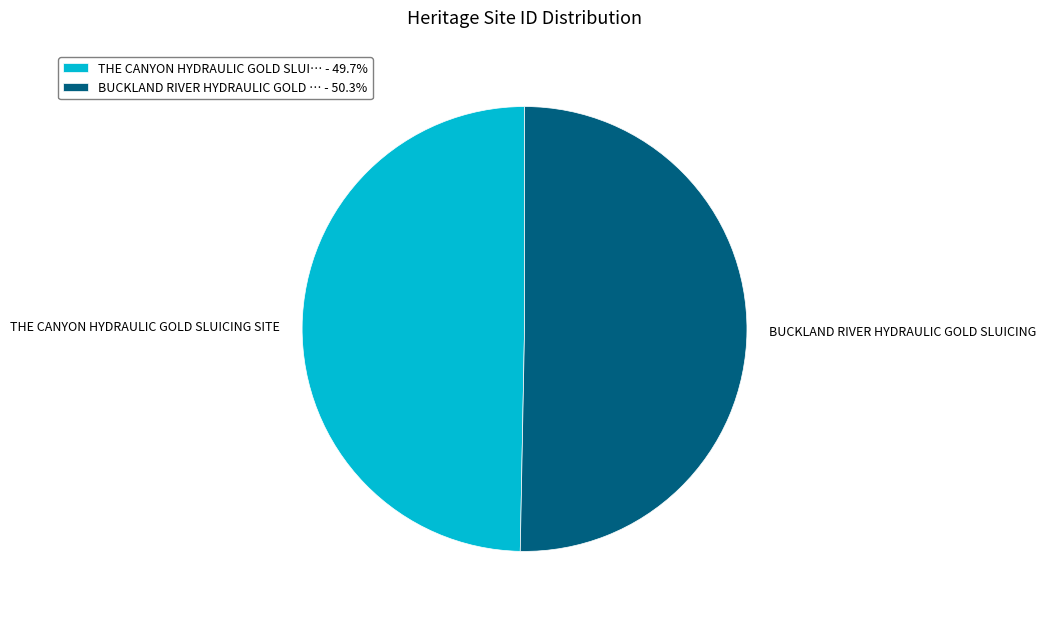

Is the sum of THE CANYON HYDRAULIC GOLD SLUICING SITE and BUCKLAND RIVER HYDRAULIC GOLD SLUICING greater than half?

Yes